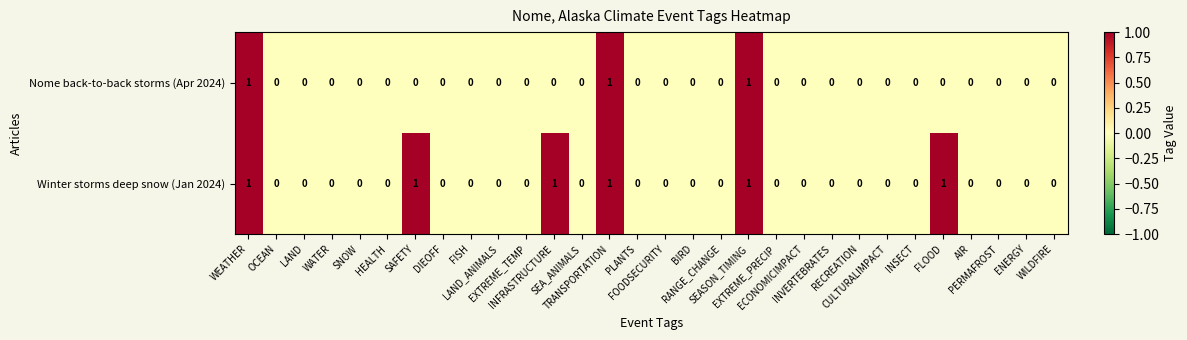

How many Nome back-to-back storms (Apr 2024) values are between 0 and 1?

30